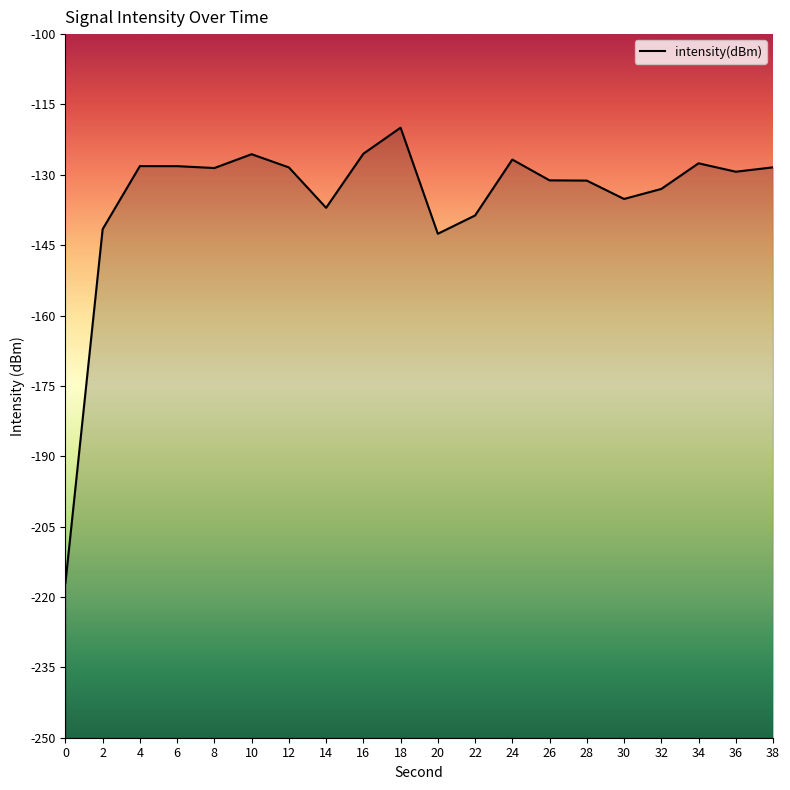

True or false: the data shows -131.2 at 26.

True